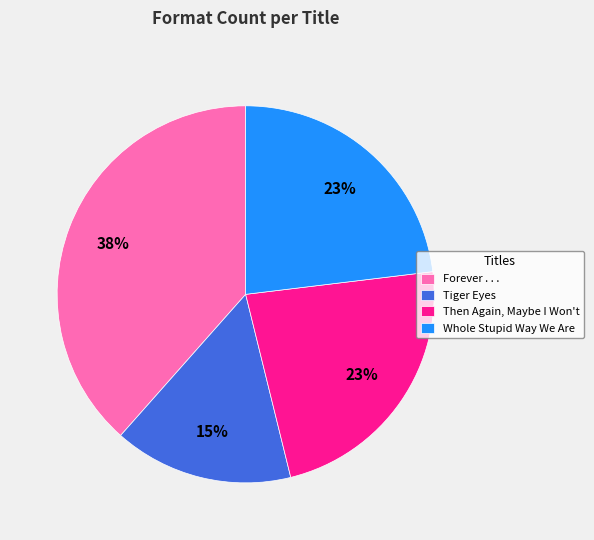

To the nearest percent, what portion does Tiger Eyes represent?

15%